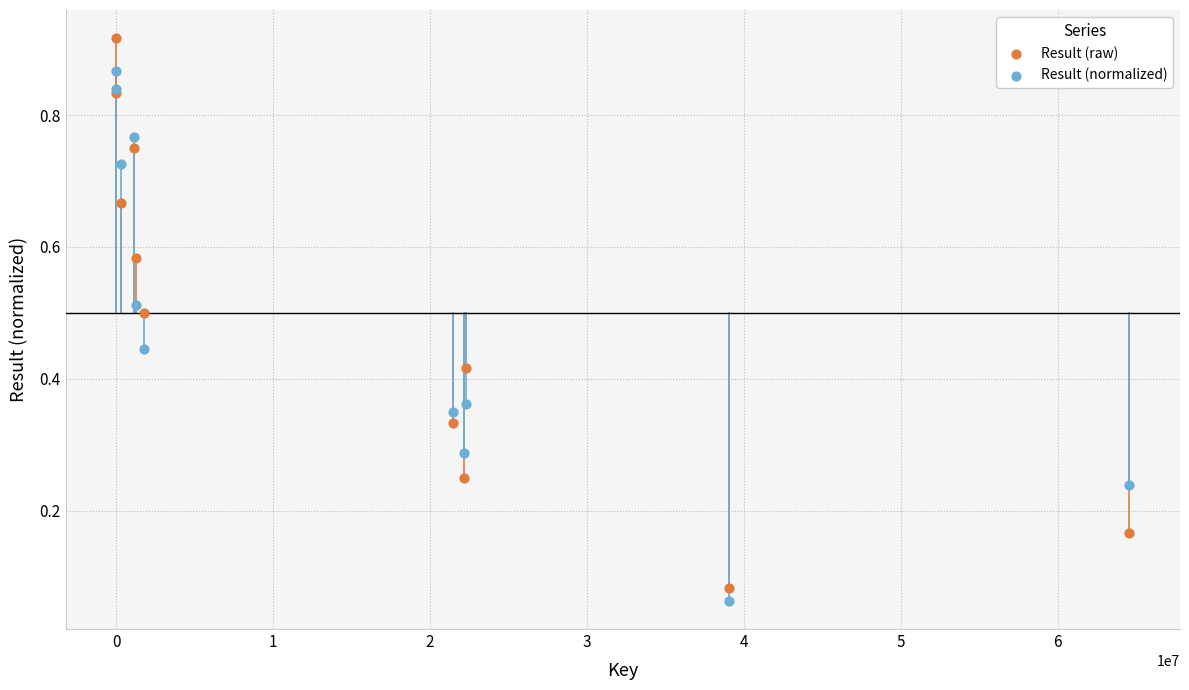

Which series contains the highest Y value?

Result (raw)